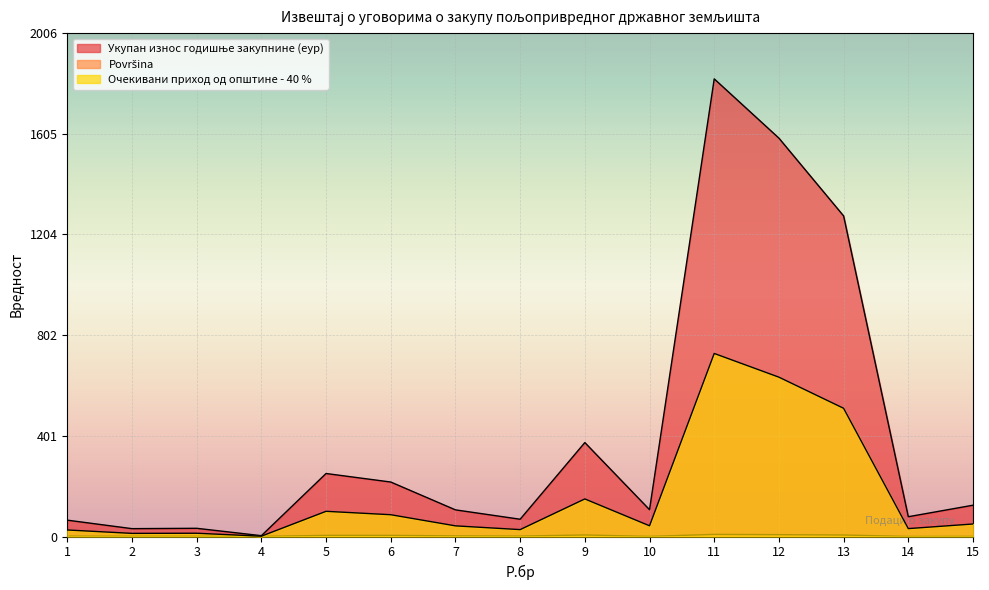

How many interior local peaks does the Очекивани приход од општине - 40 % series have?

4